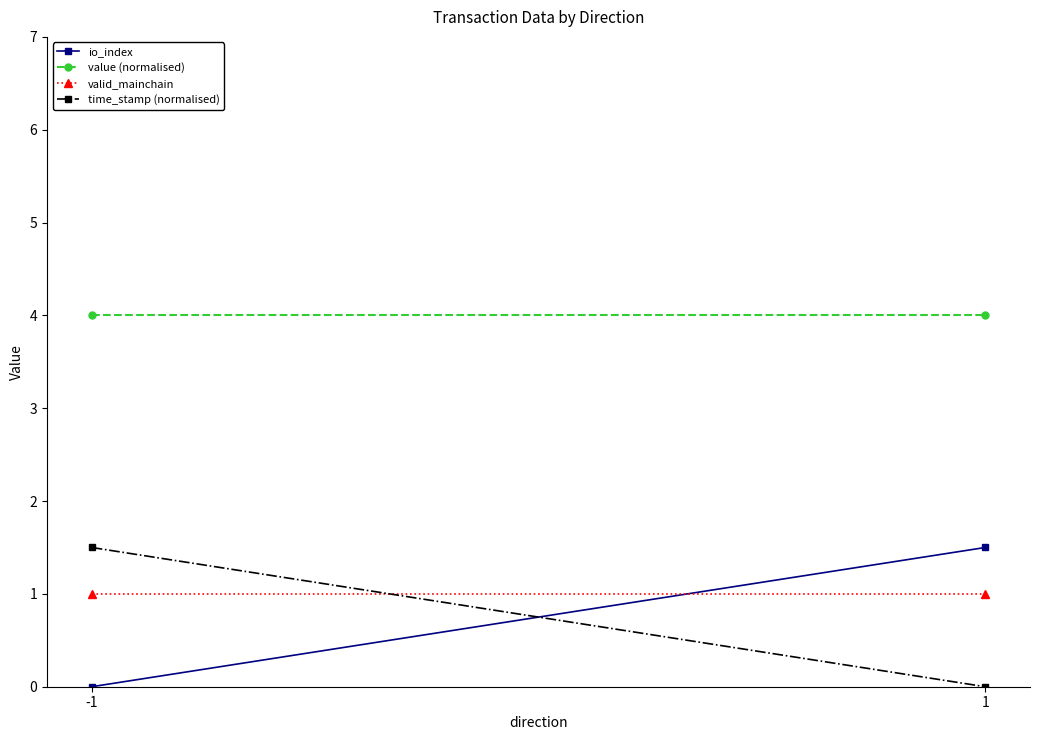

True or false: io_index has a value of 0.0 at -1.

True